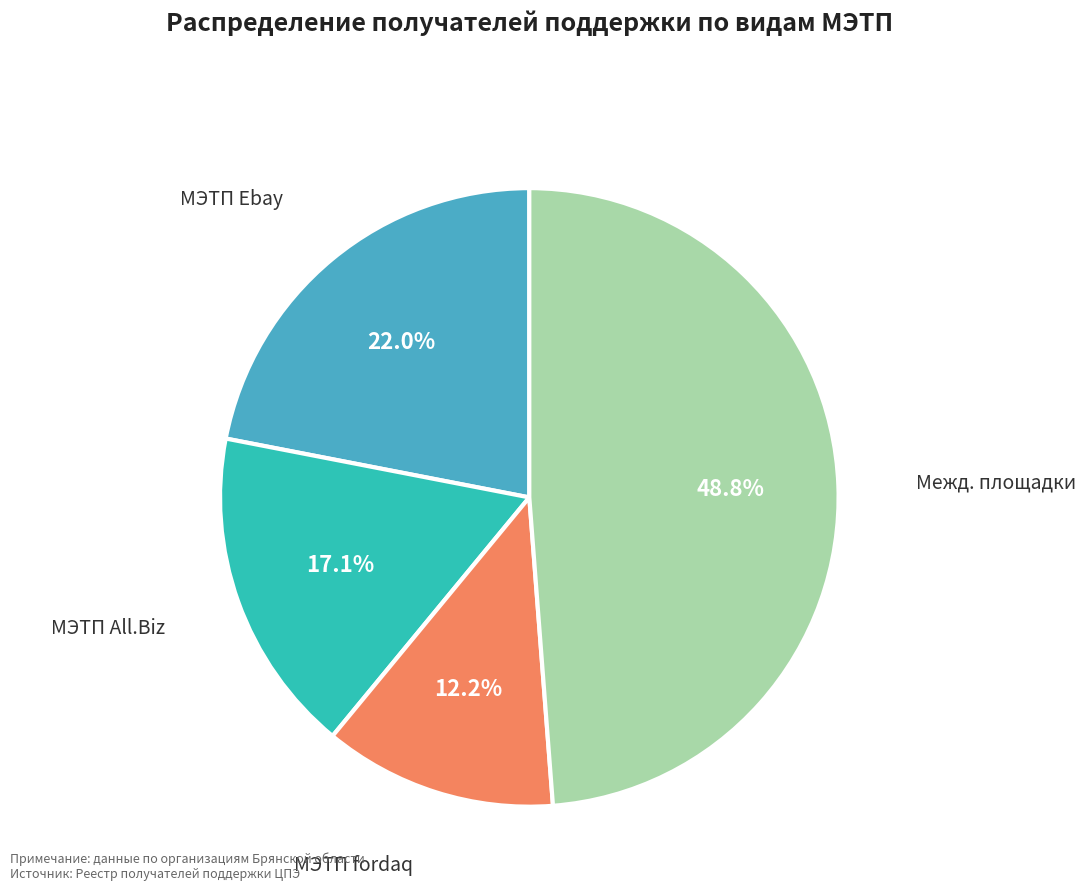

Is there a majority slice in this chart?

No